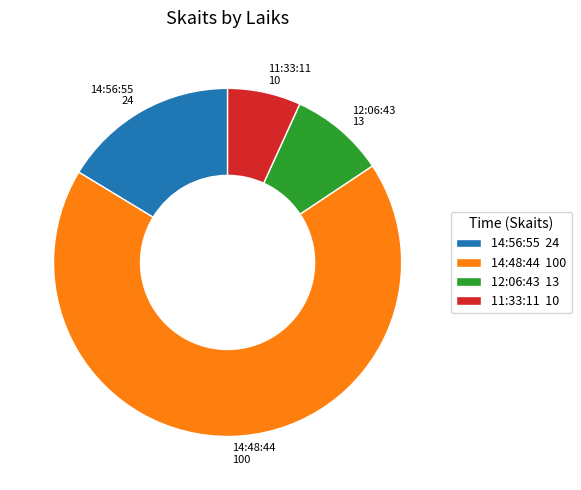

Is the sum of 11:33:11 10 and 14:48:44 100 greater than half?

Yes